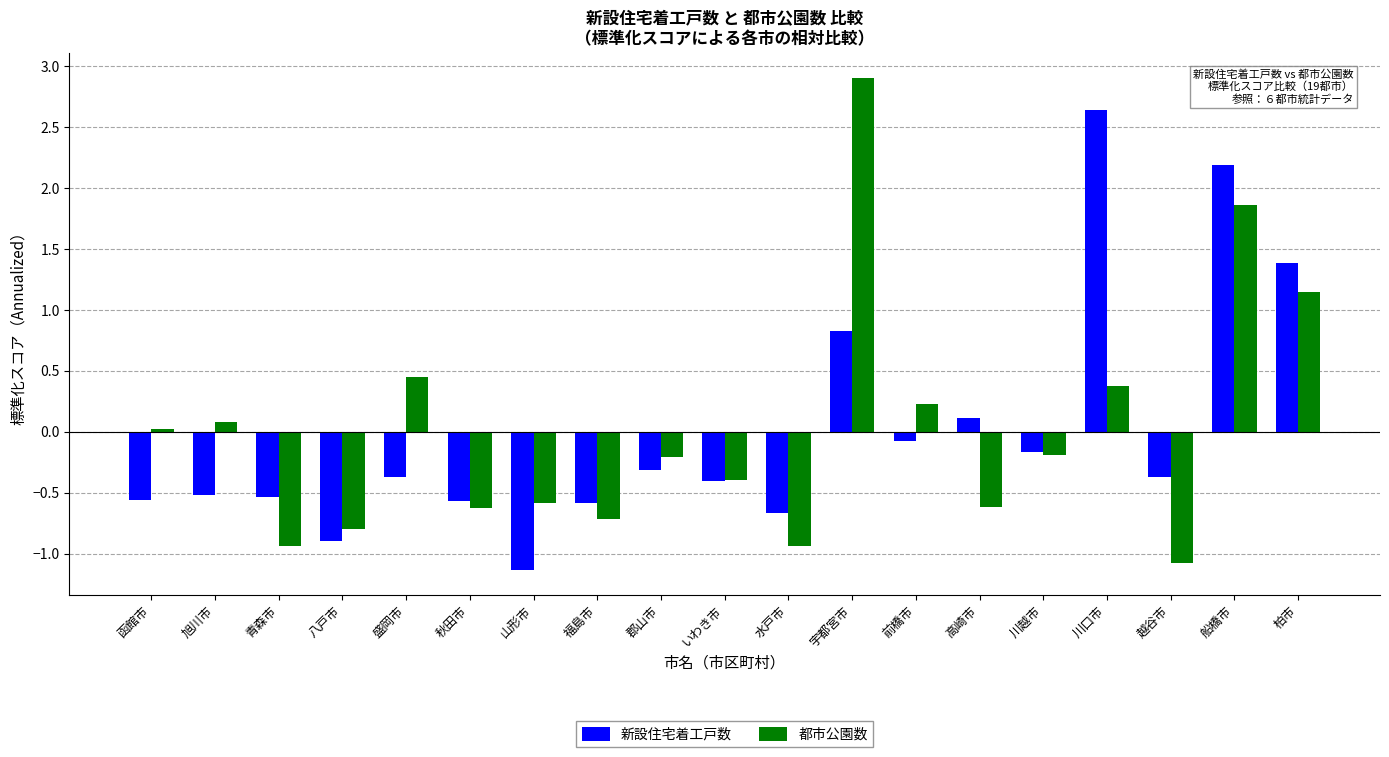

What value does the 新設住宅着工戸数 series have at 山形市?

-1.1